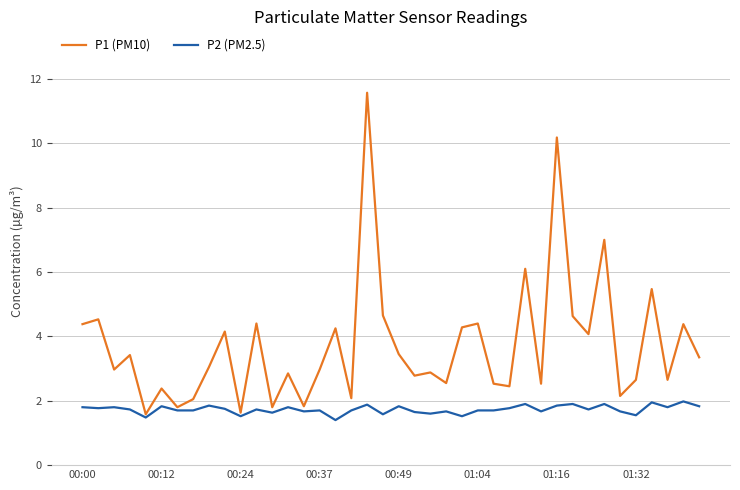

What are all the series names shown in the legend?

P1 (PM10), P2 (PM2.5)